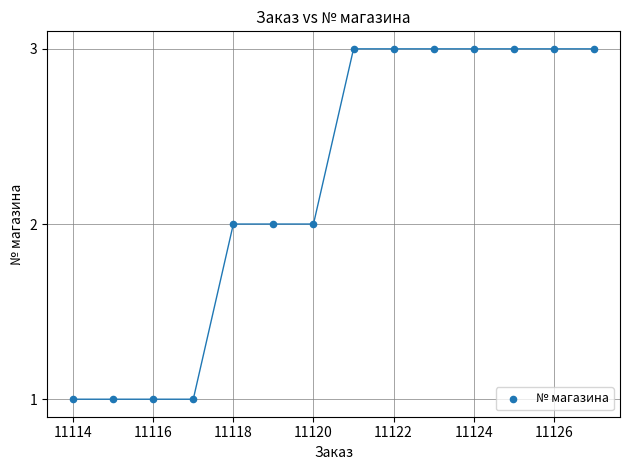

What is the range of X values (max minus min)?

13